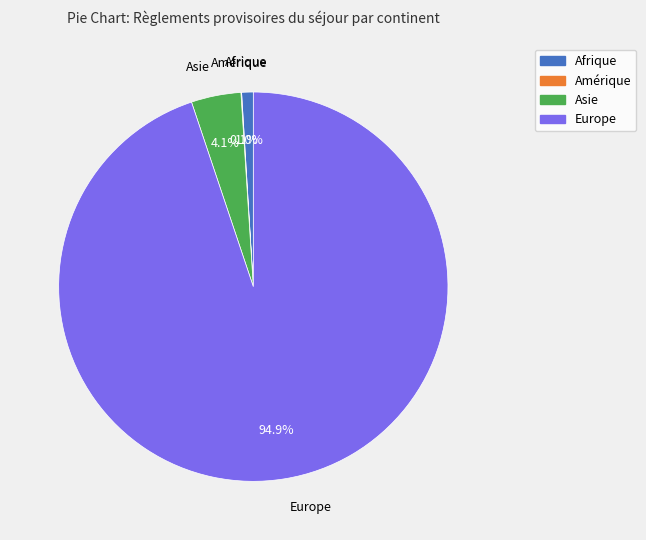

What is the largest slice in the pie chart?

Europe